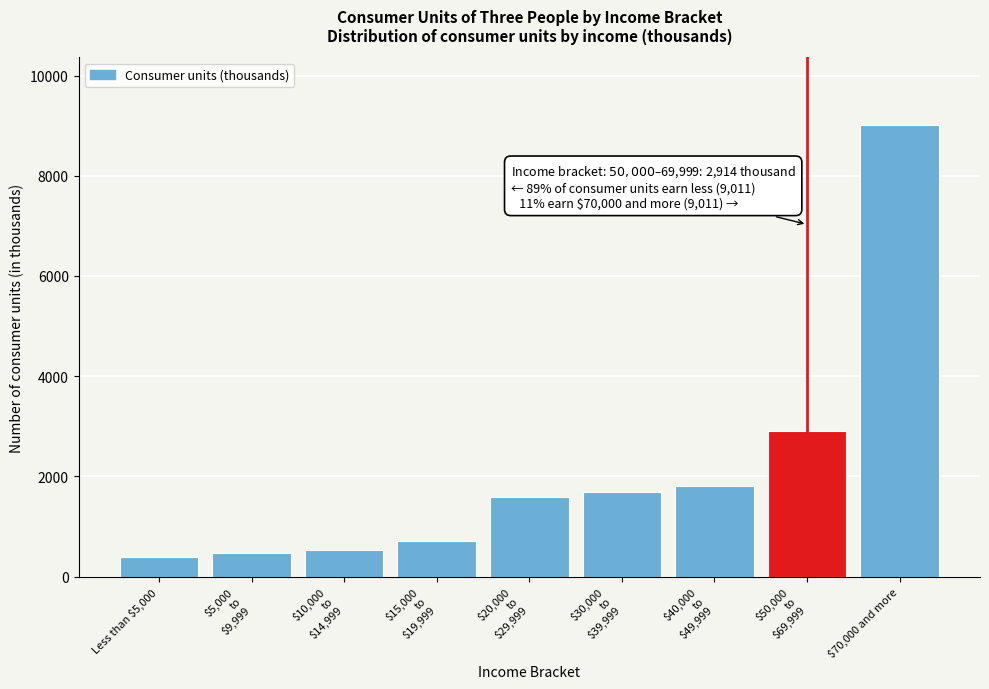

Reading left to right, what are all the values shown in this chart?

397	472	536	720	1597	1687	1803	2914	9011